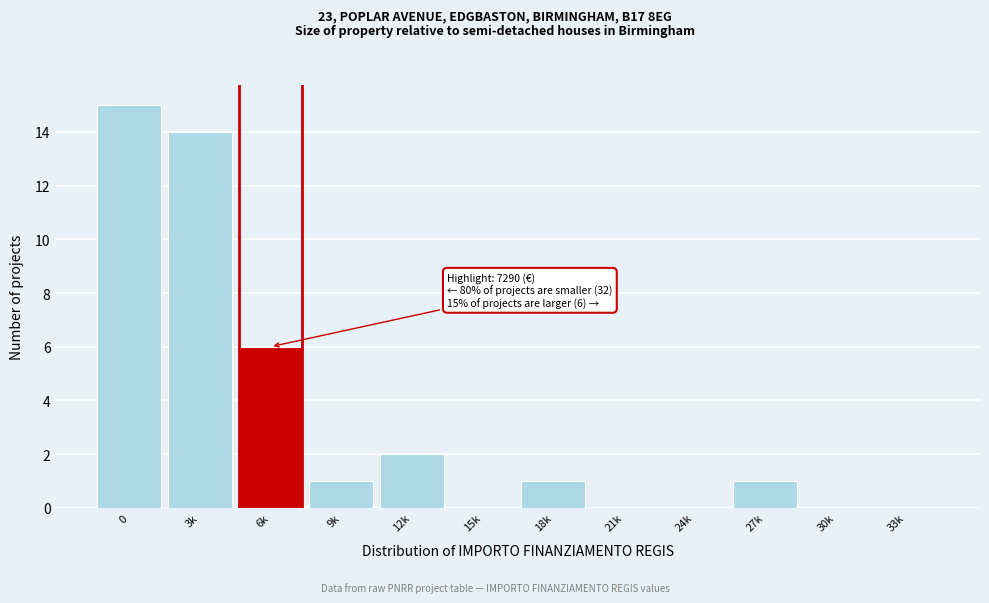

Reading left to right, transcribe all the data shown in this chart.

0=15	3k=14	6k=6	9k=1	12k=2	15k=0	18k=1	21k=0	24k=0	27k=1	30k=0	33k=0